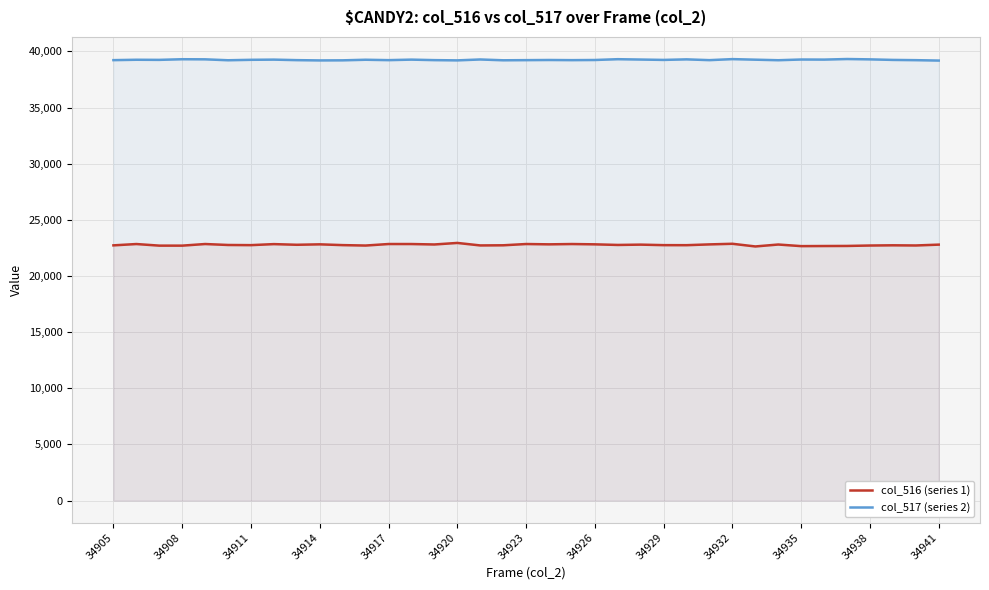

How many values in the col_516 (series 1) series exceed 22763?

18